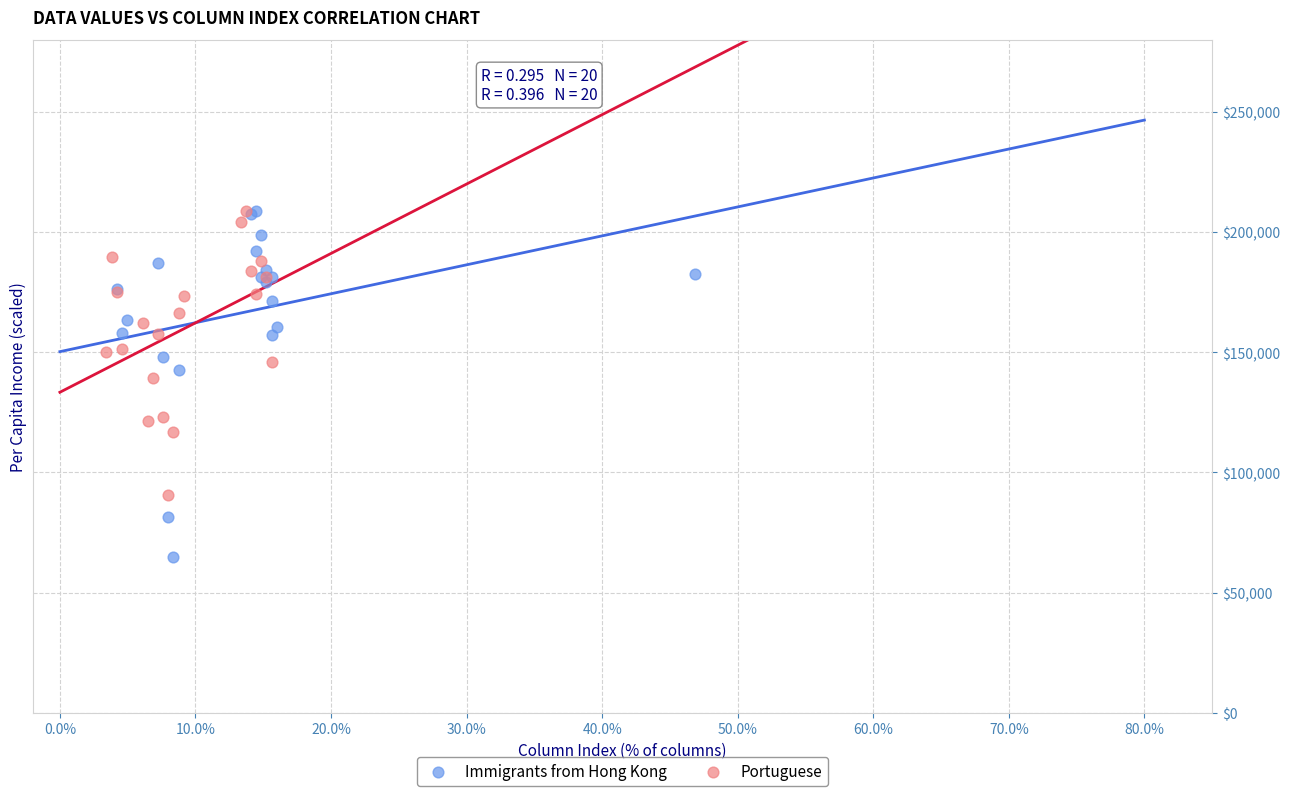

Which series has the widest spread of Y values?

Immigrants from Hong Kong